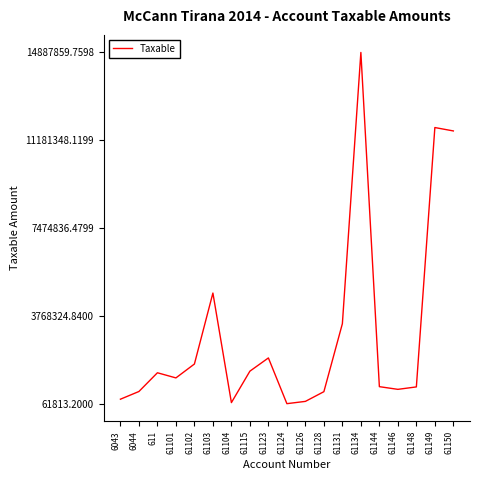

What is the difference between the second highest and second lowest values?

11611976.6